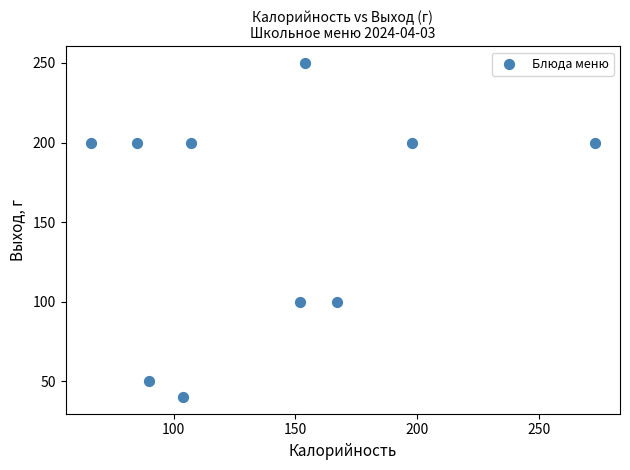

What is the average Y value?

154